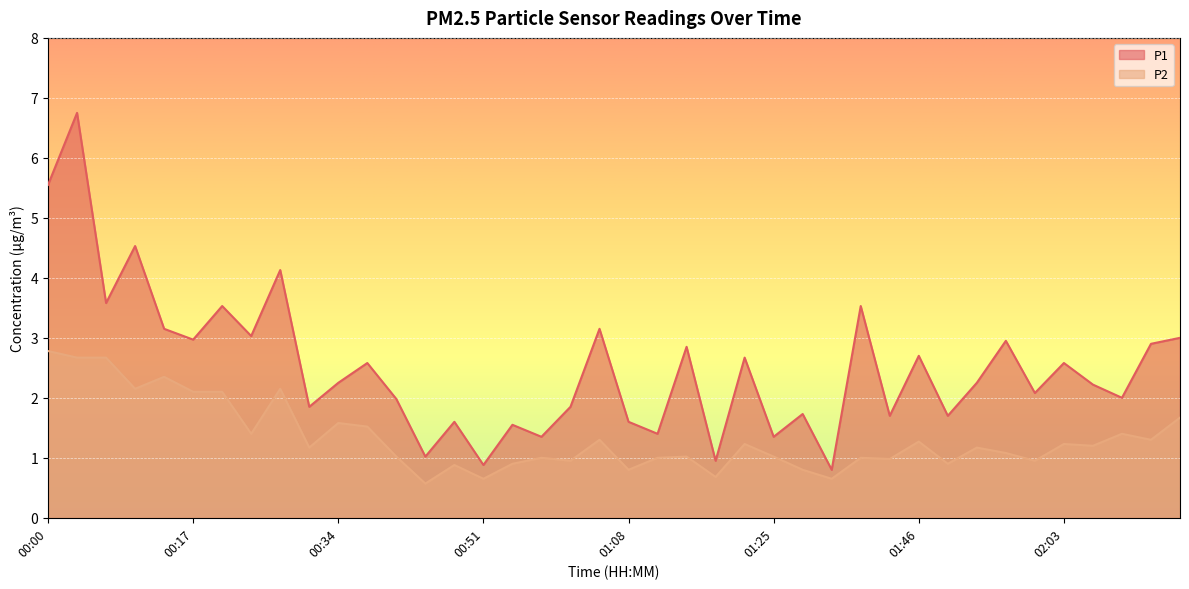

True or false: P2 and P1 cross at least once.

False